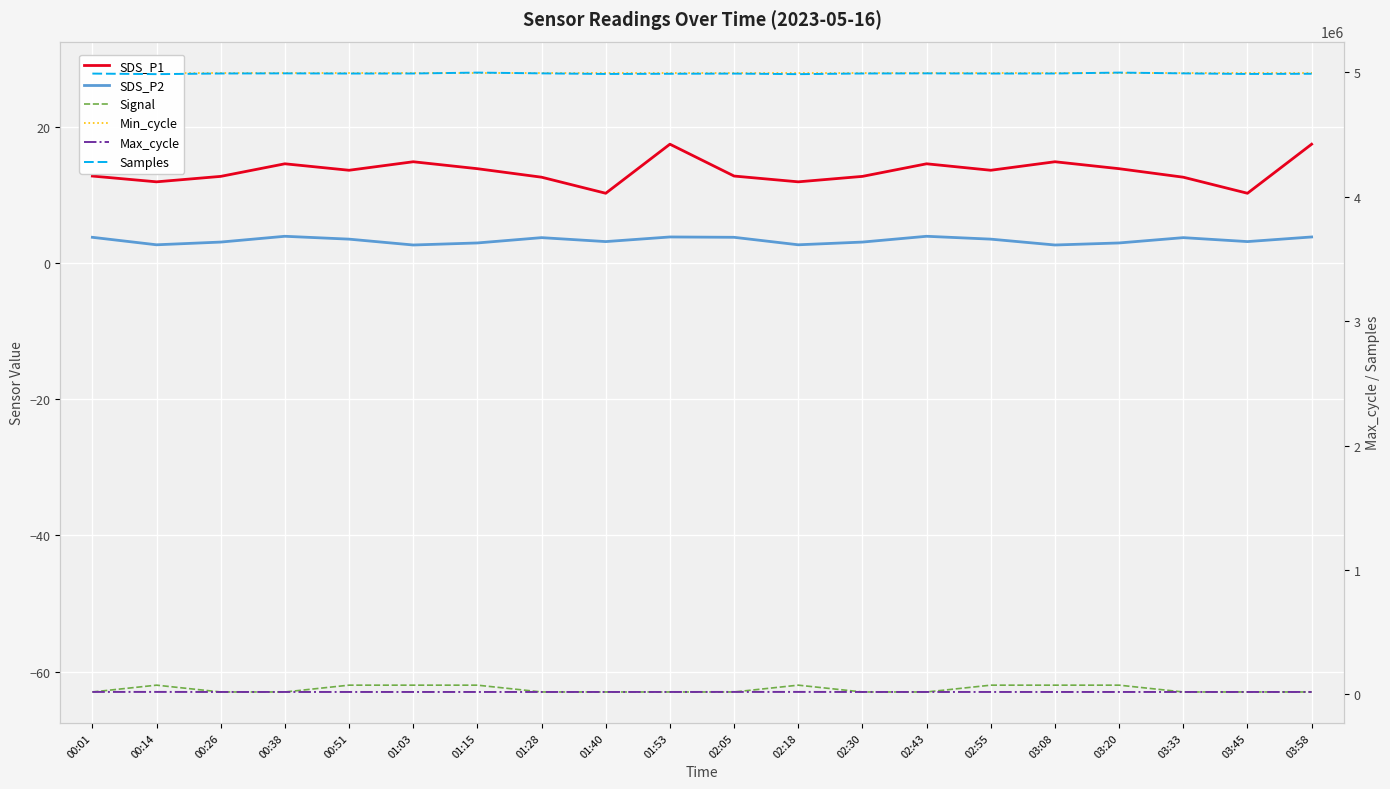

True or false: SDS_P1 and Max_cycle intersect in this chart.

False